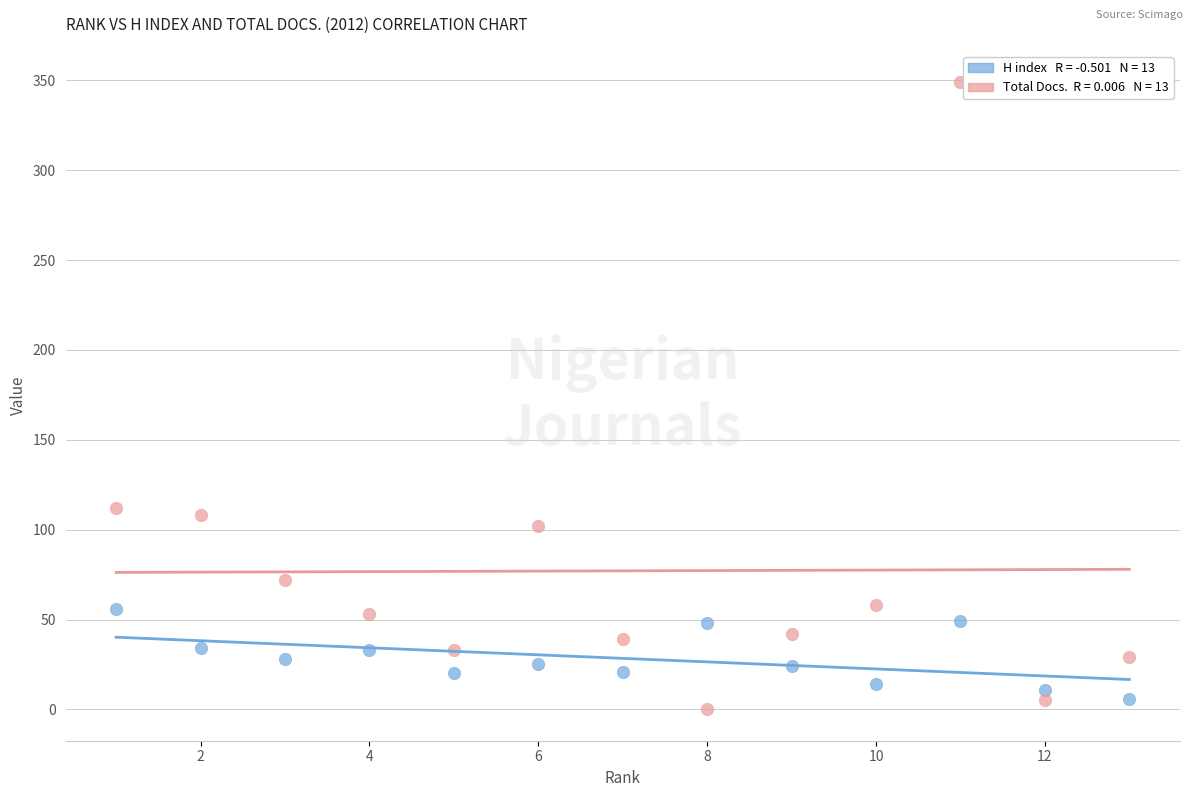

Across all data points, what is the range of X values (max minus min)?

12